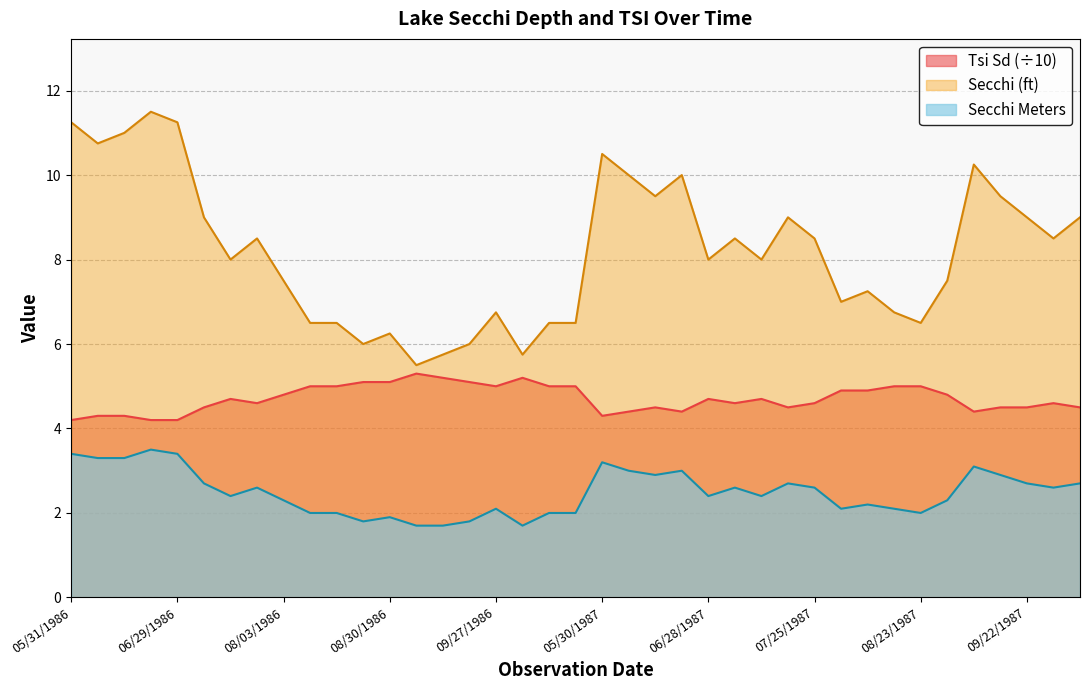

What is the difference between the second highest and second lowest values in the Tsi Sd series?

1.0